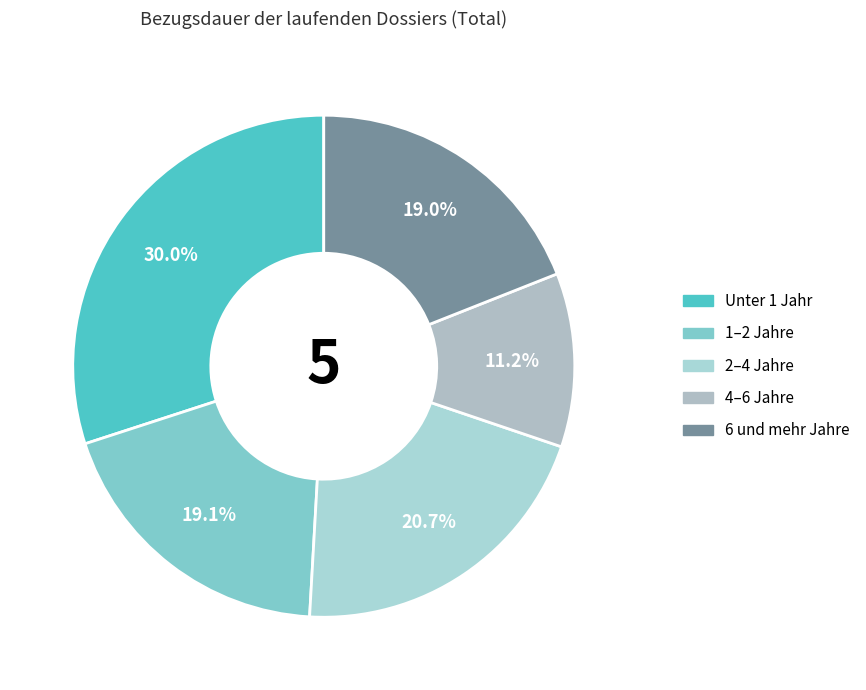

To the nearest percent, what portion does Unter 1 Jahr represent?

30%